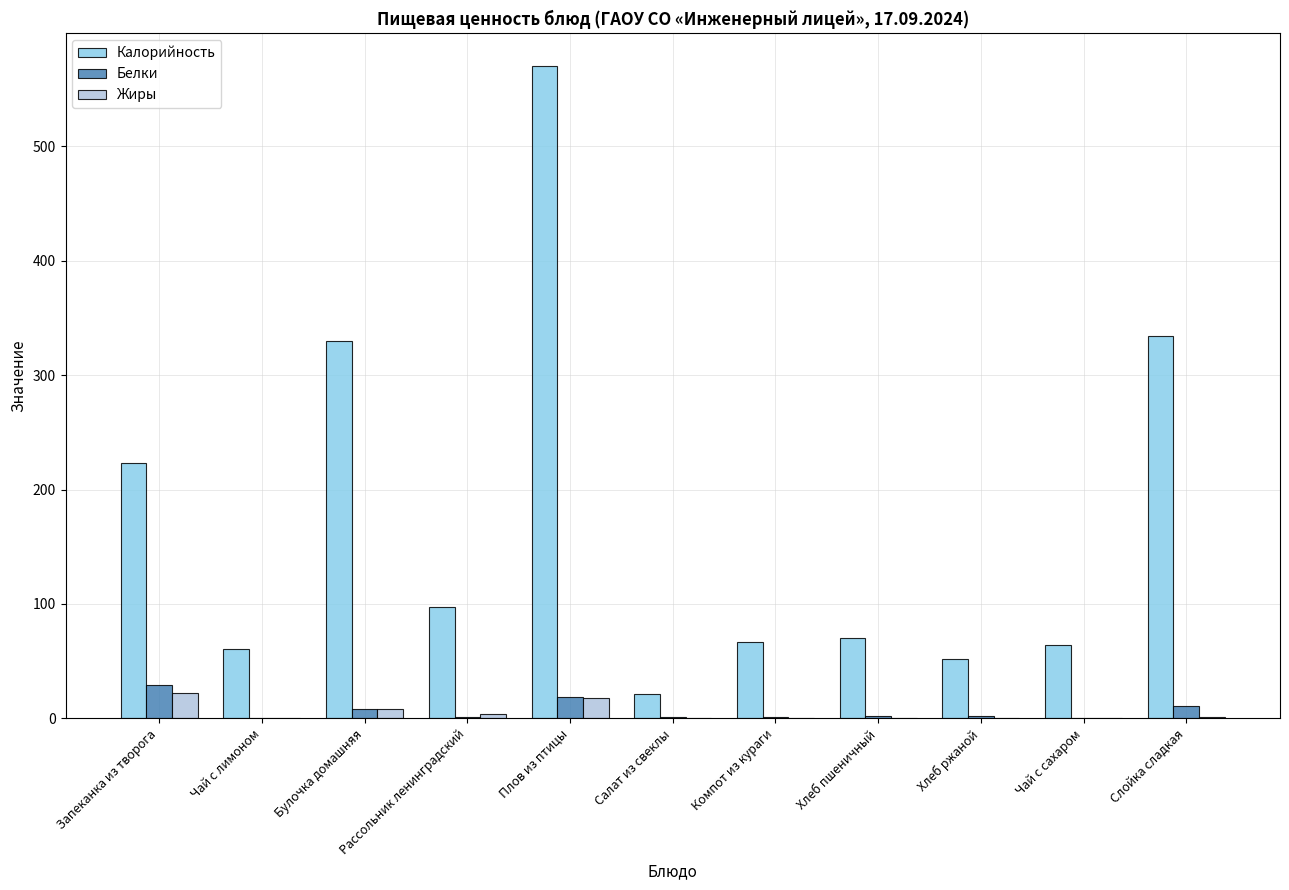

How many groups of bars are there?

11